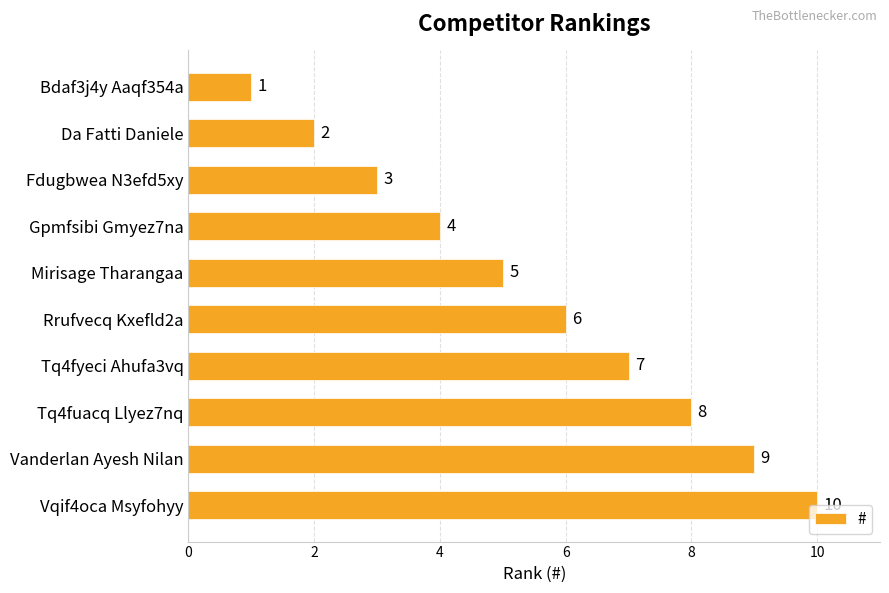

What is the greatest value displayed?

10